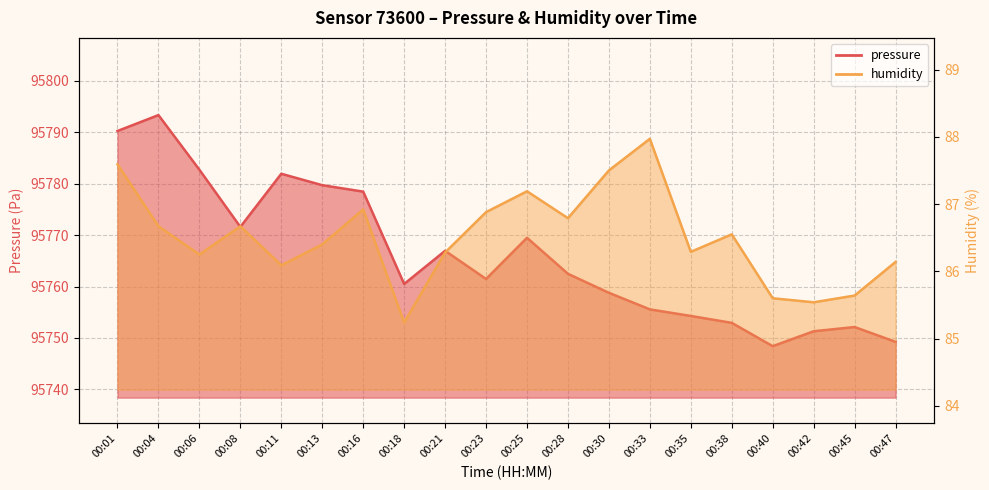

How many interior local valleys does the pressure series have?

4